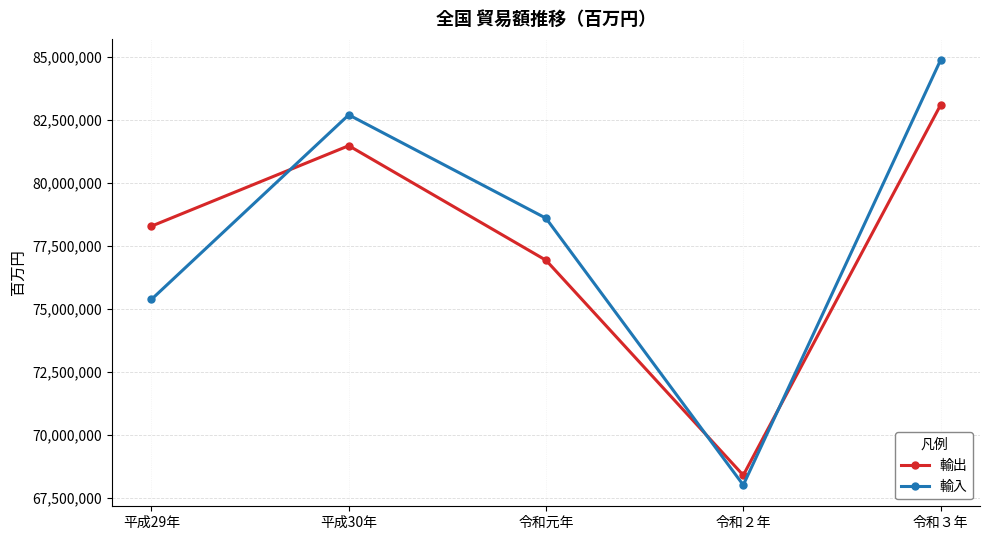

Which series changed the most between 平成29年 and 平成30年?

輸入